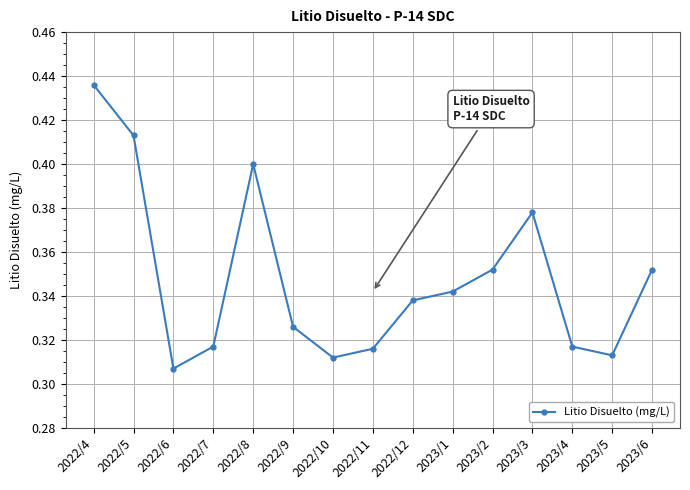

At which category does the chart reach its minimum across all series?

2022/6